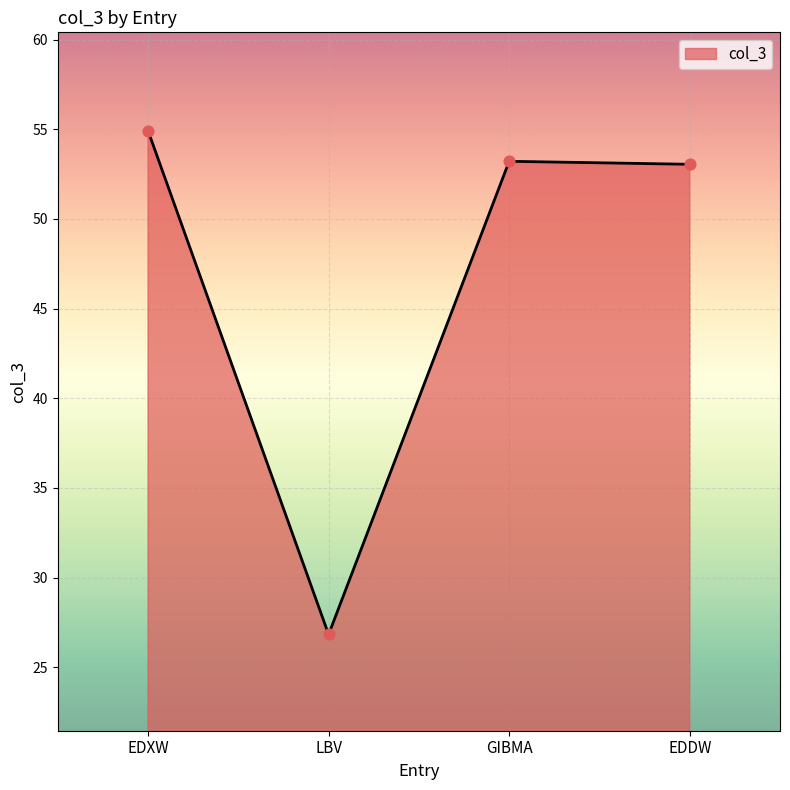

What is the change in value from LBV to GIBMA?

+26.4